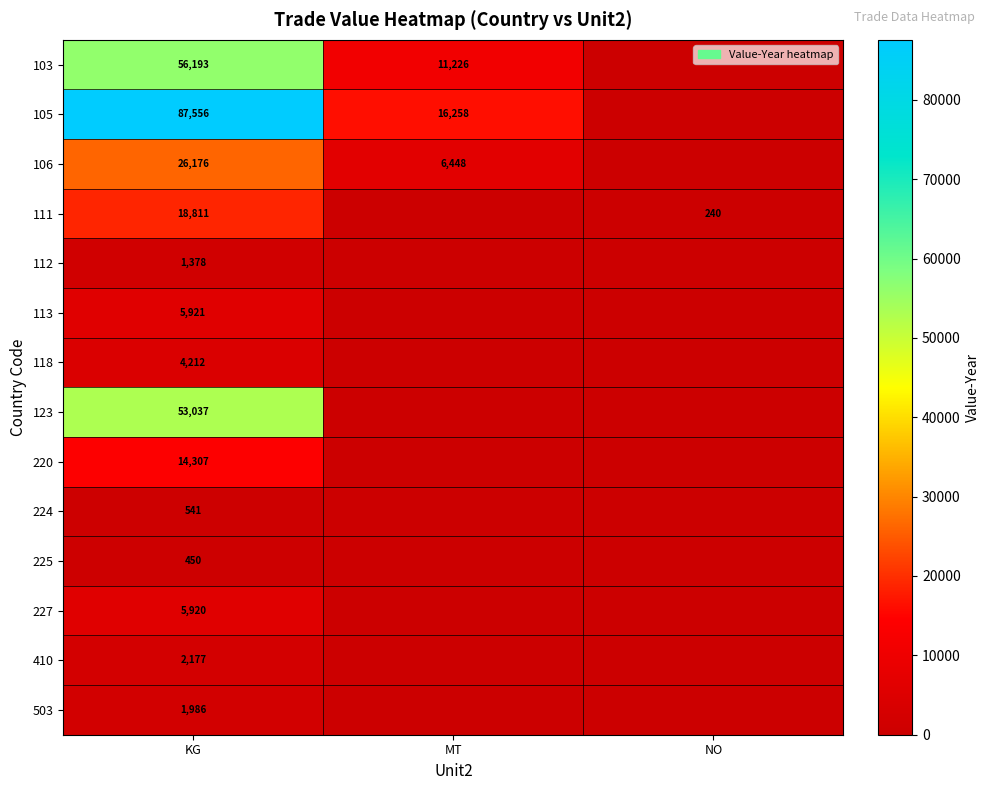

What is the total value across all series at KG?

278665